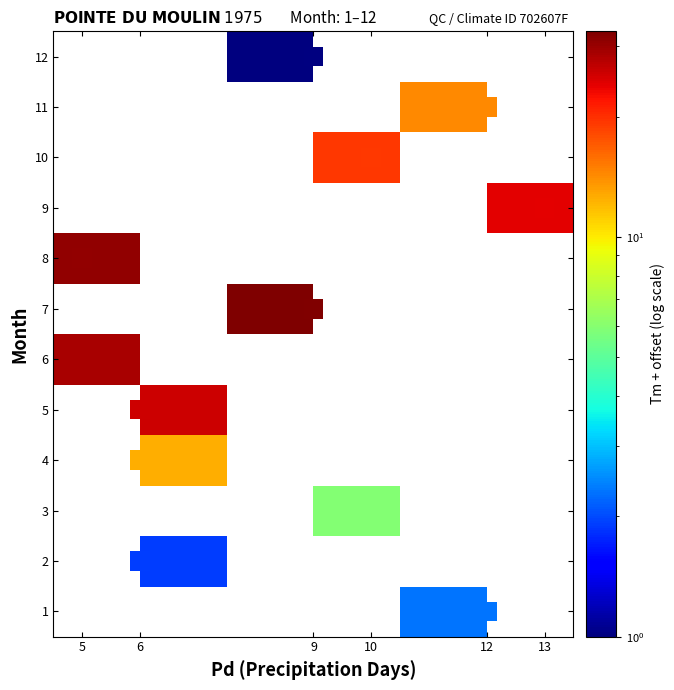

What is the maximum value shown in the chart?

32.7